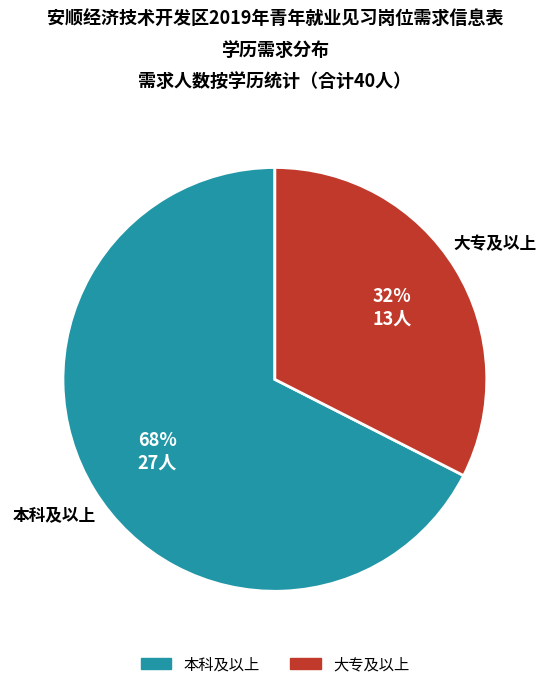

Is 本科及以上 the majority of the pie?

Yes